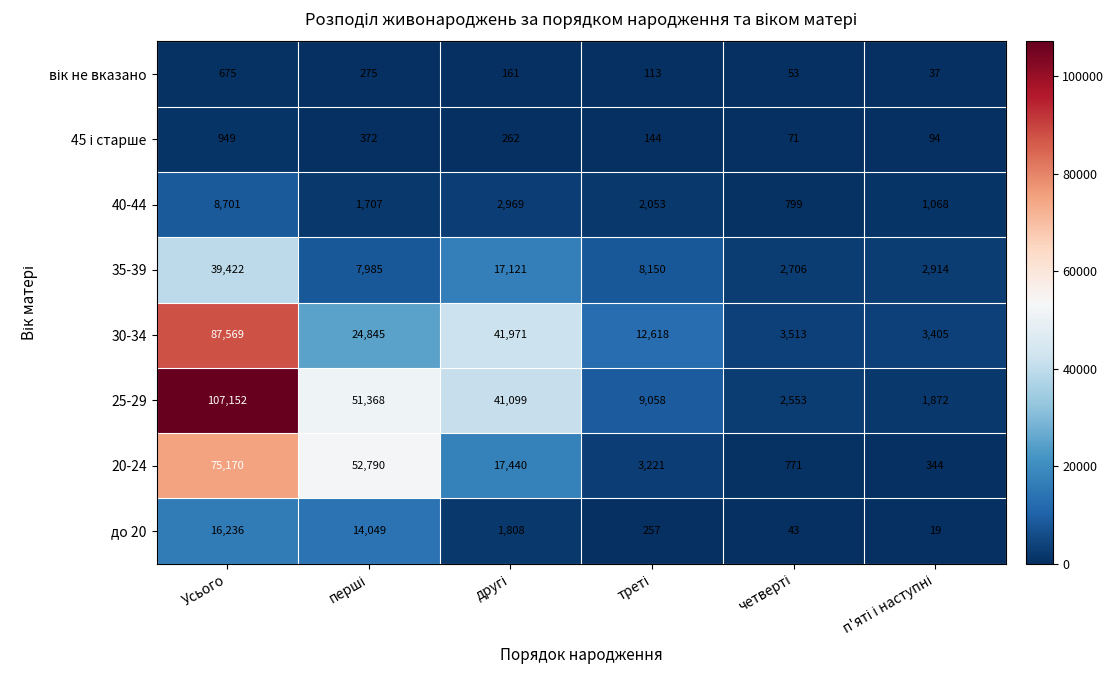

Which series has the largest total across all categories?

25-29